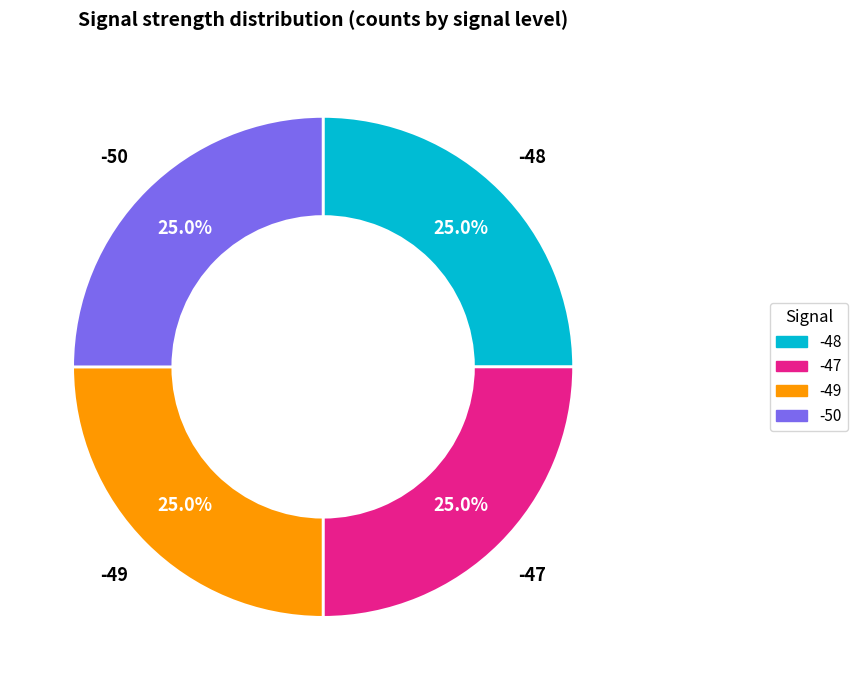

How many segments does this pie chart have?

4